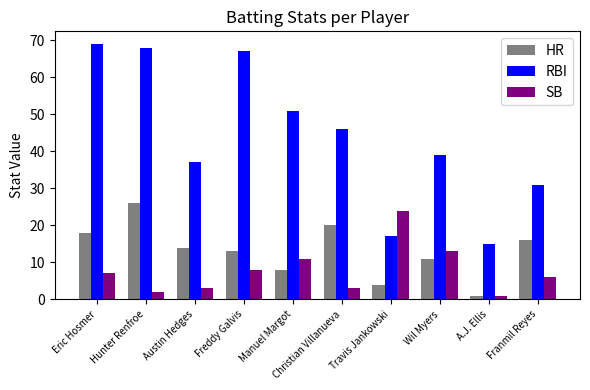

What is the label of the 3rd bar from the left?

Austin Hedges